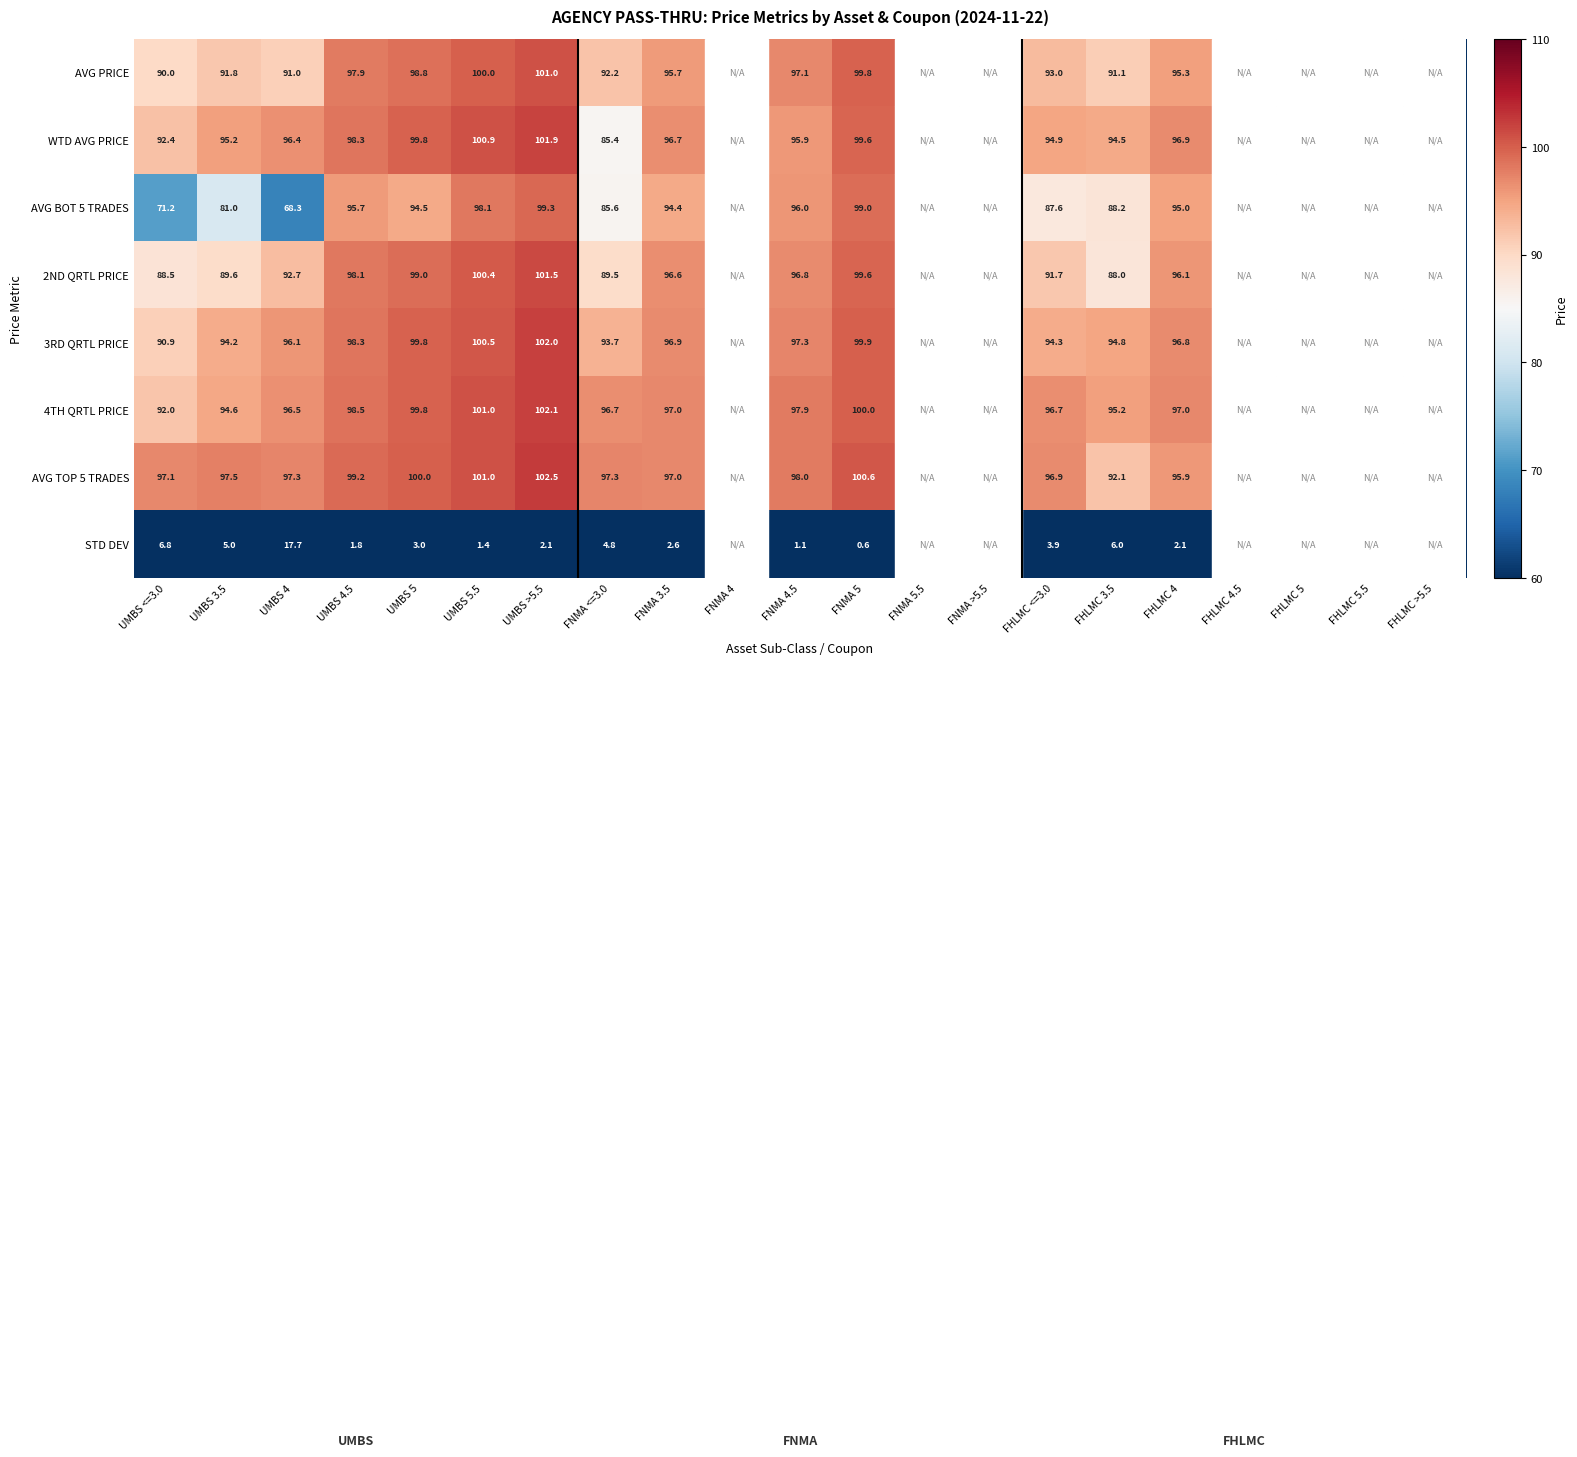

What is the difference between the 3RD QRTL PRICE values at FNMA 4.5 and FNMA <=3.0?

3.6